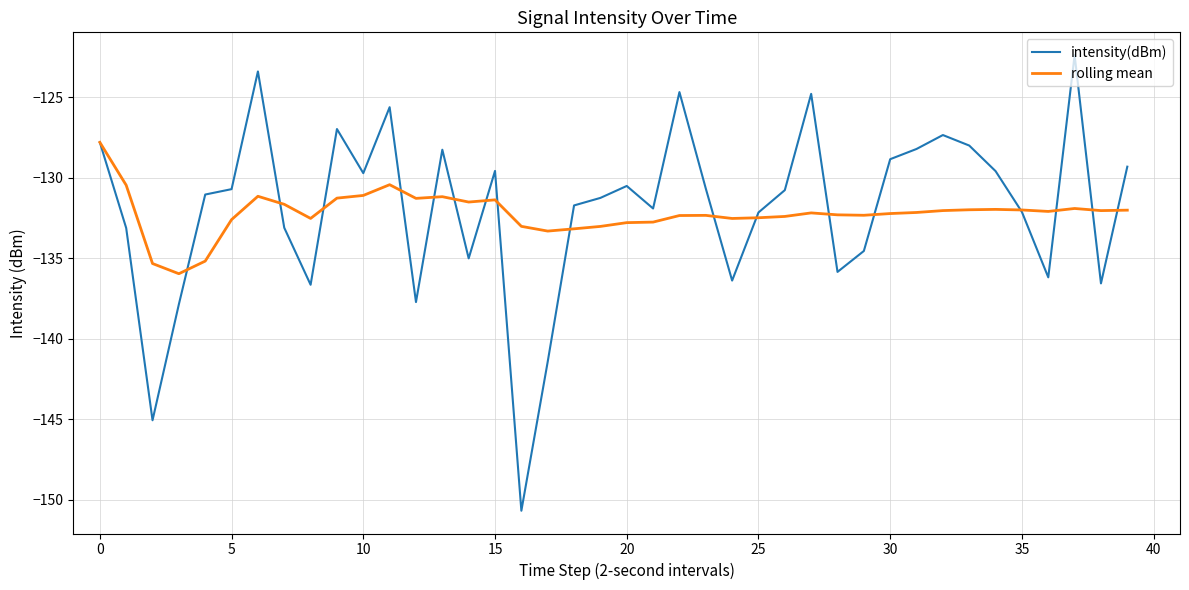

List the series in order of their peak value, highest first.

intensity(dBm), rolling mean